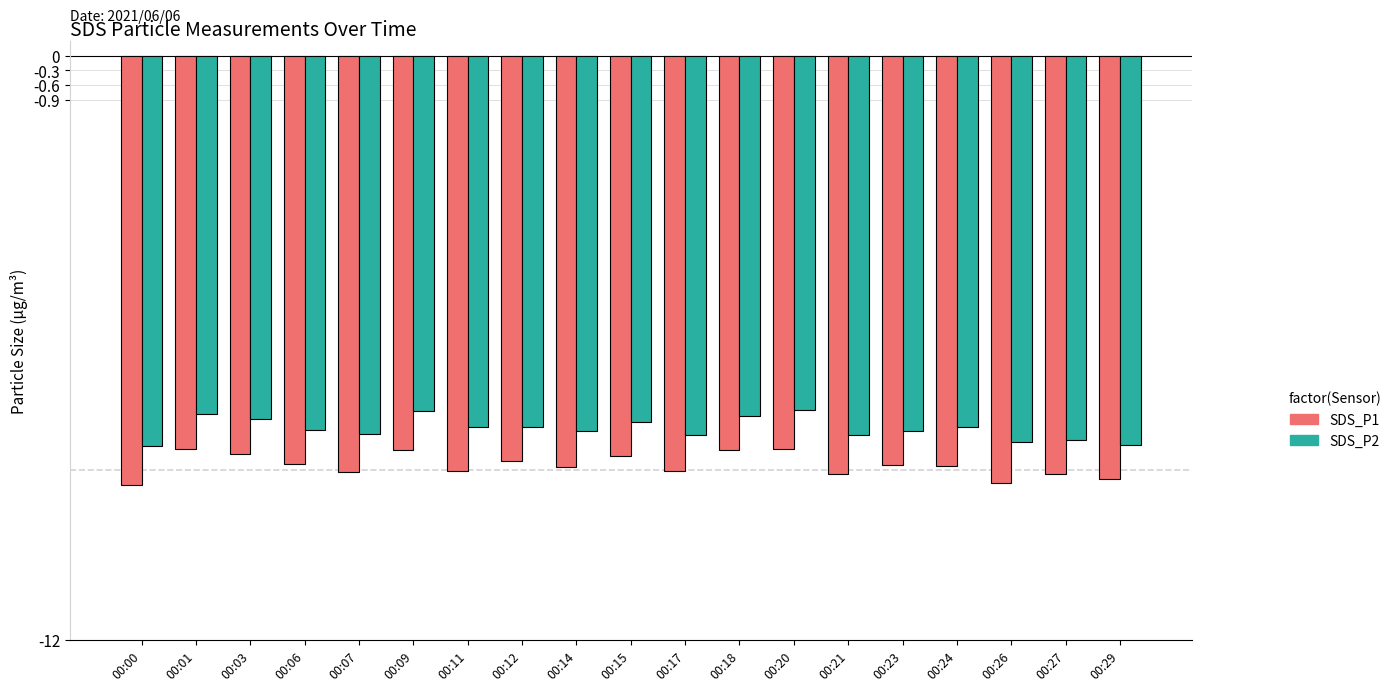

What is the value of the SDS_P2 bar at the 15th from the left?

-7.7